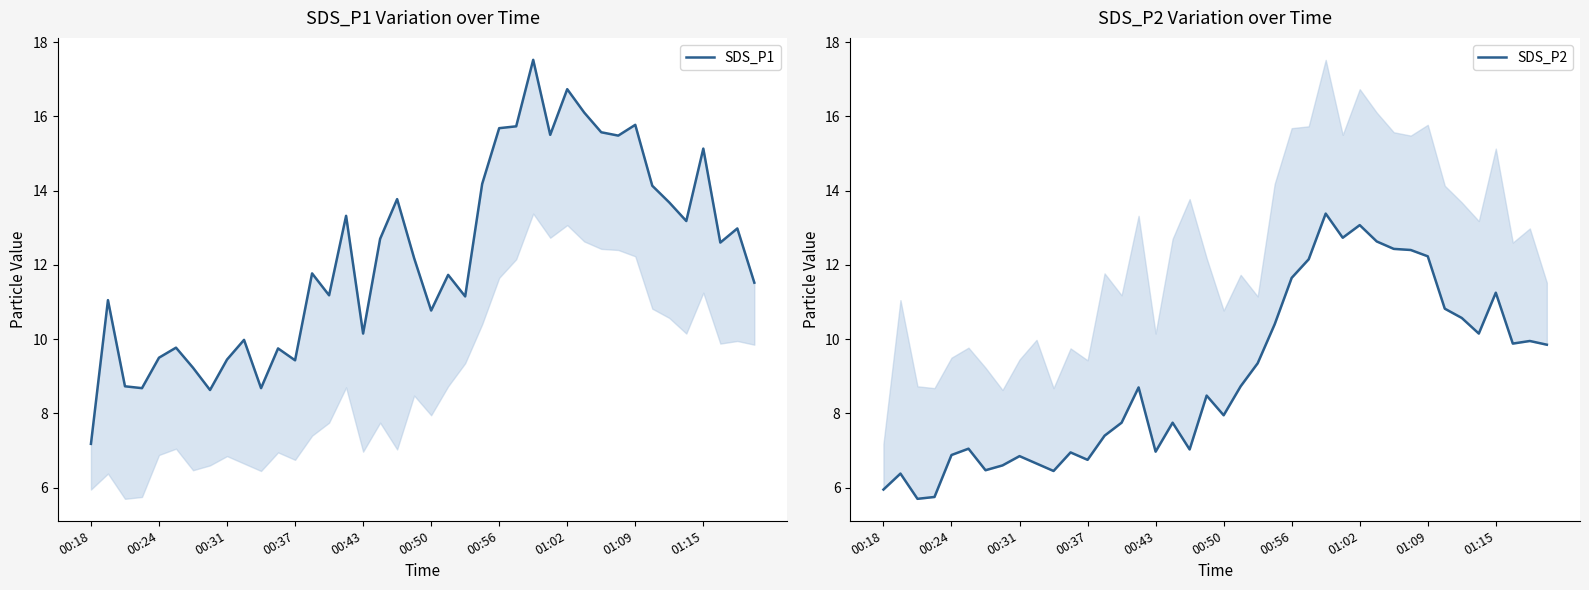

At which category is the sum across all series the highest?

26